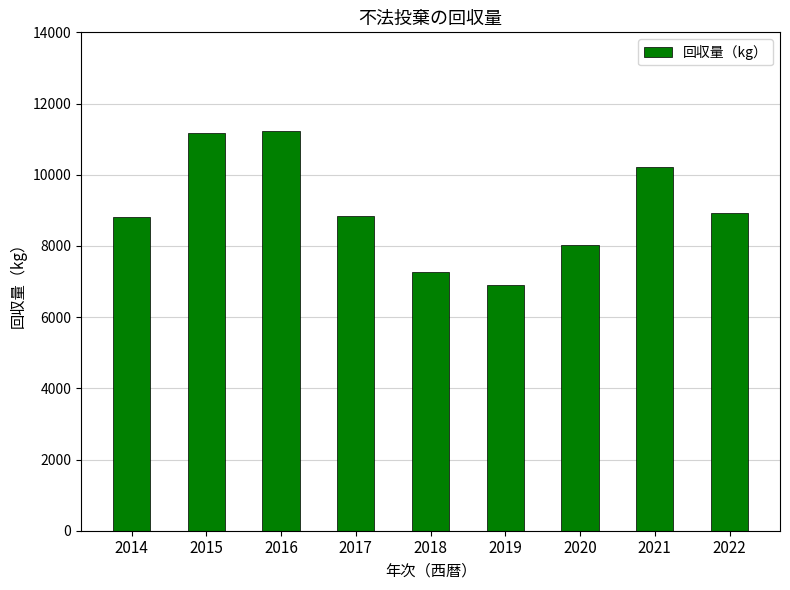

What is the change in value from 2014 to 2021?

+1400